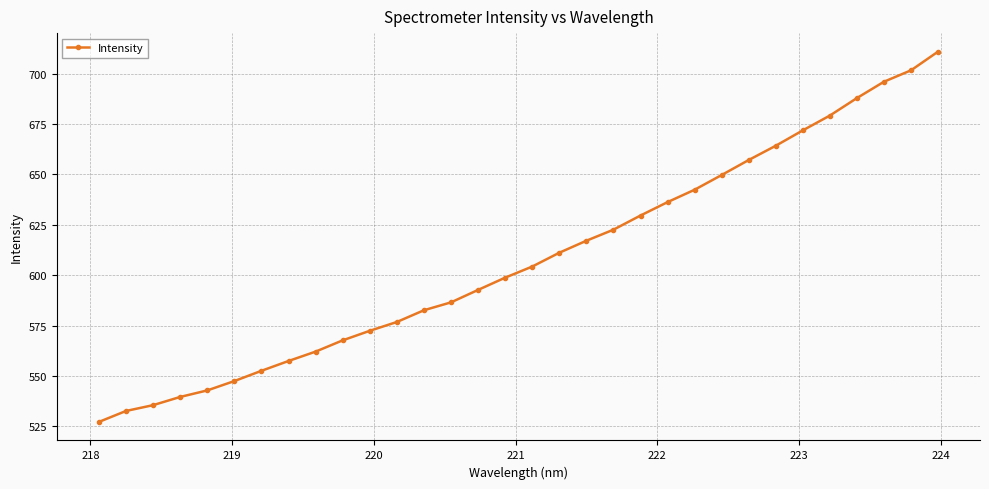

What is the difference between the maximum and minimum values?

183.8